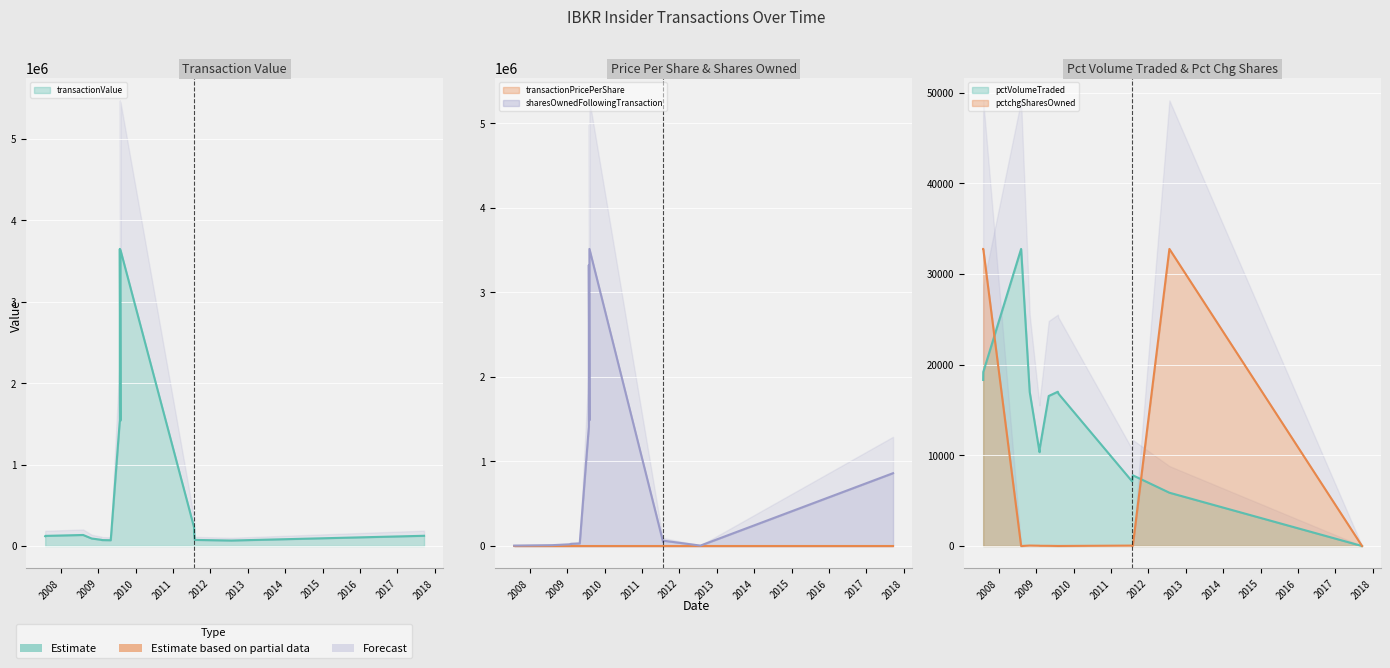

Which series has the widest spread of values?

transactionValue